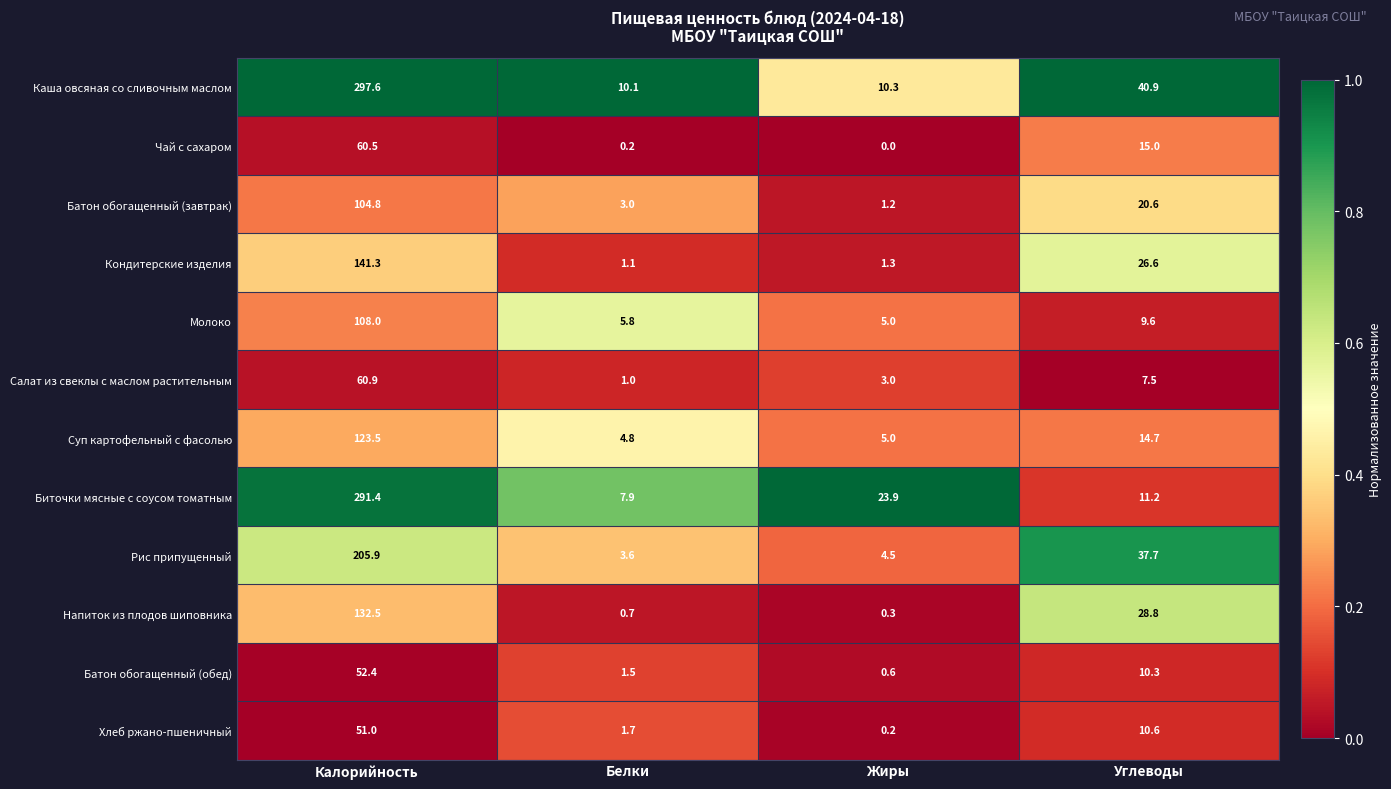

Read the Молоко value at Калорийность.

108.0